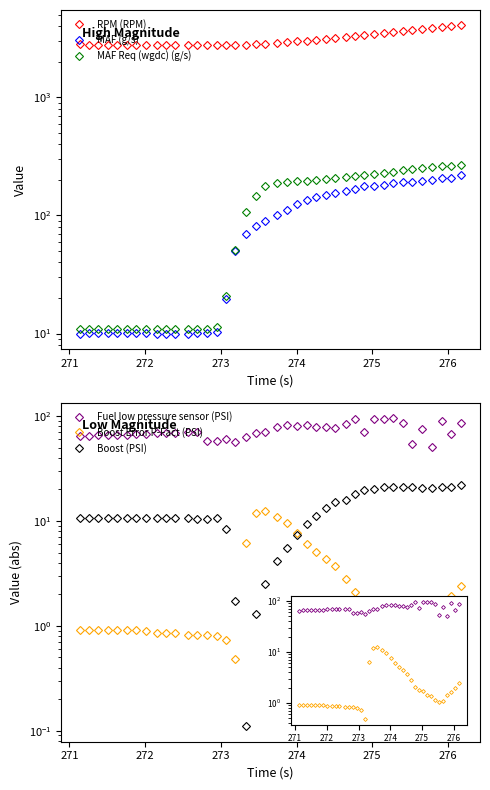

True or false: MAF (g/s) and MAF Req (wgdc) (g/s) cross at least once.

False